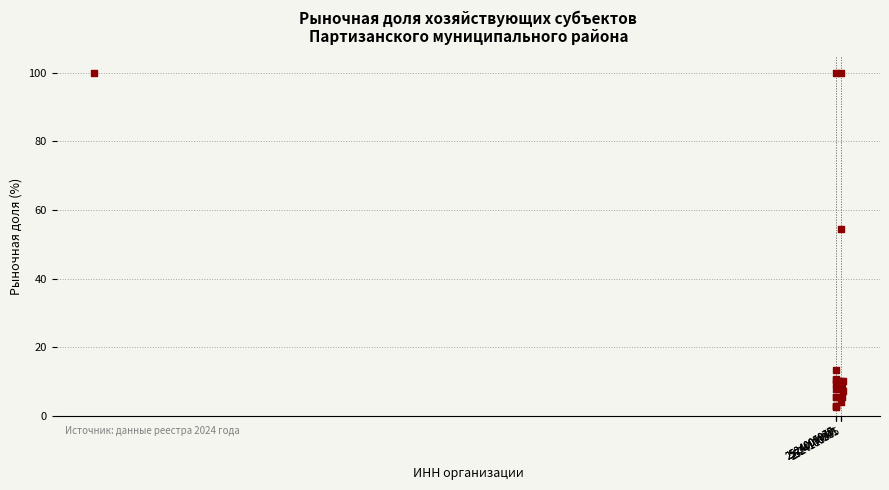

What Y value in the scatter plot is closest to 51?

54.5